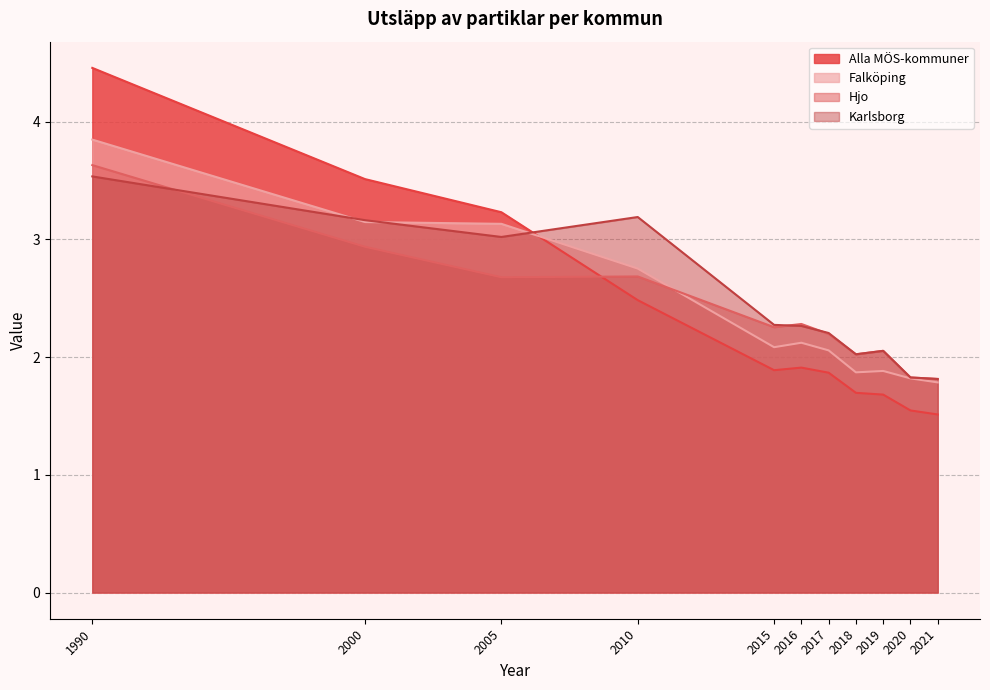

How many data points in Karlsborg are less than 2?

2